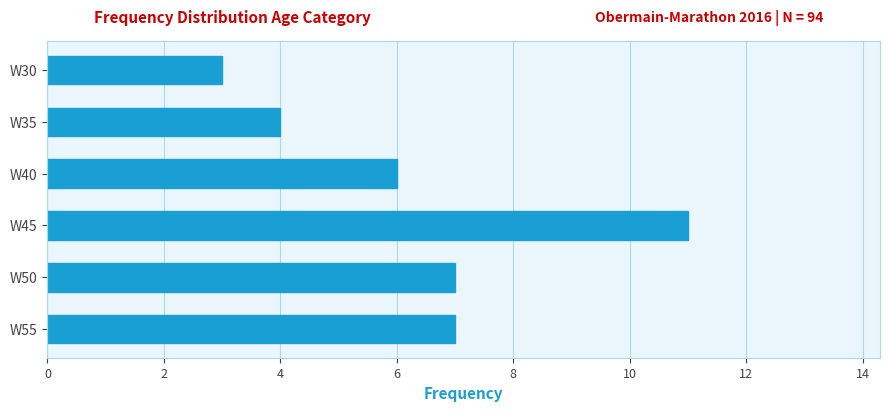

Is it true that the value at W30 is 3?

True